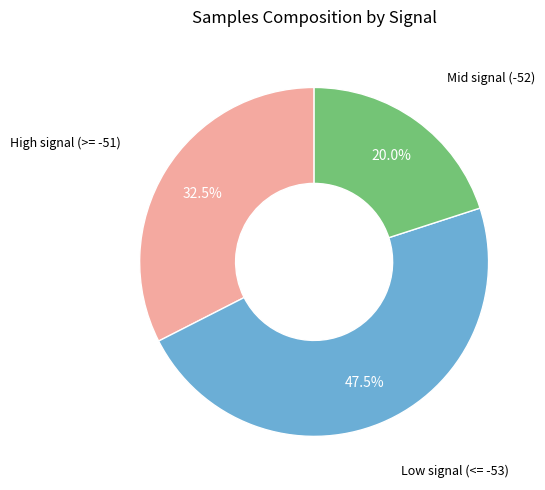

Is there any slice that represents more than half of the pie?

No